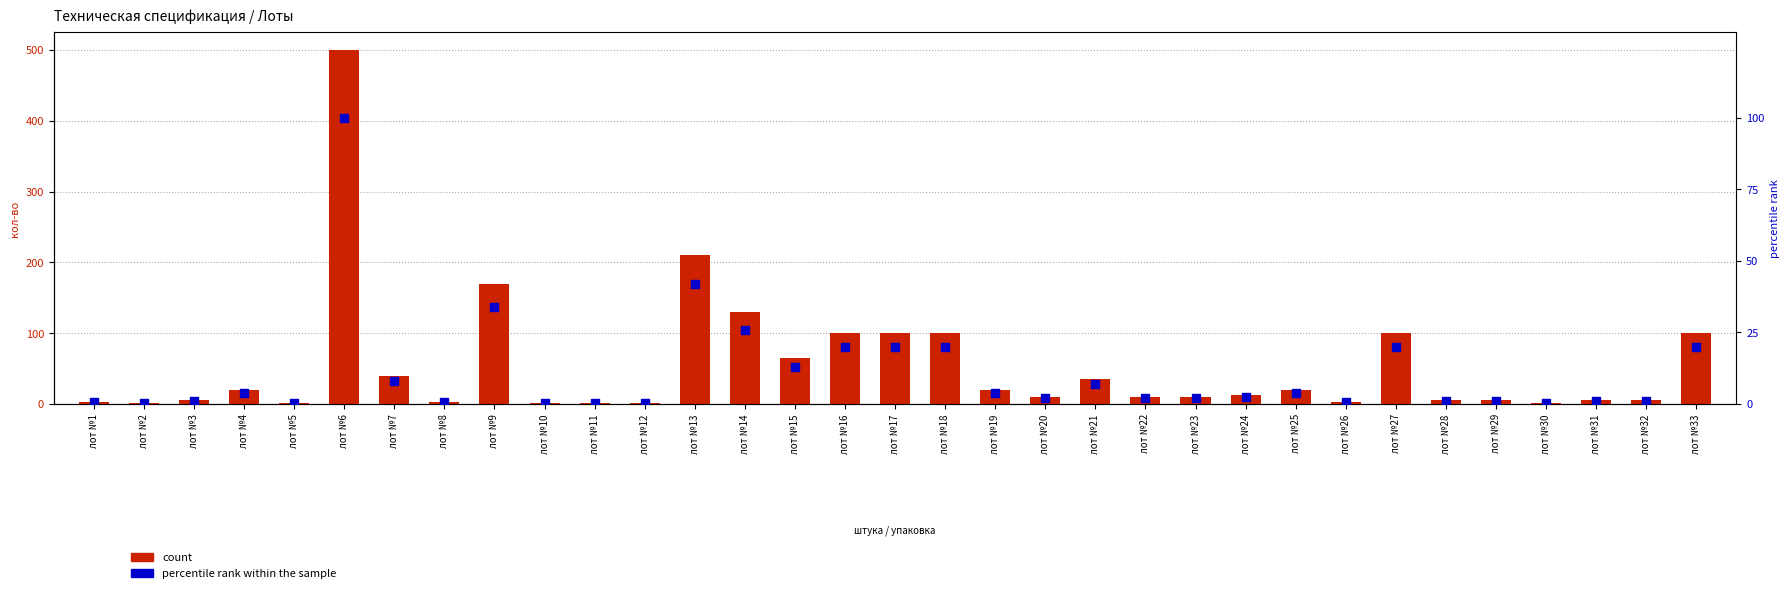

At which category is the sum across all series the highest?

лот №6